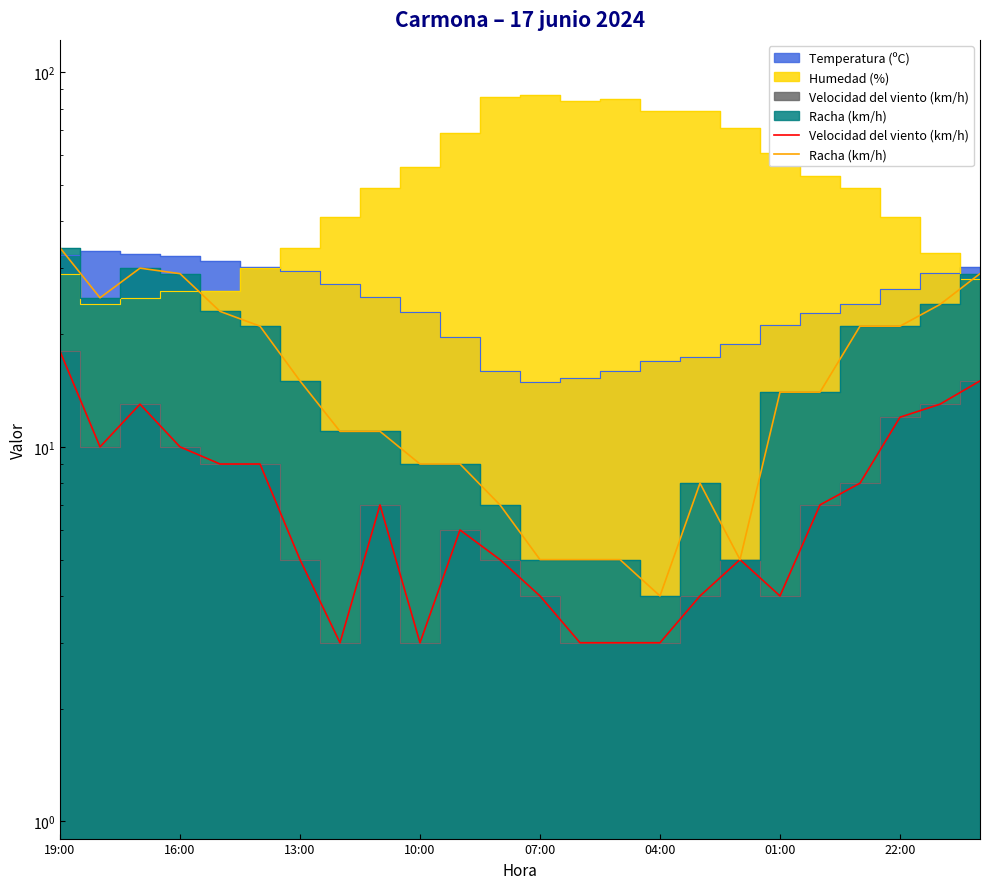

Reading left to right, extract all data points from this chart.

Velocidad del viento (km/h): 18	10	13	10	9	9	5	3	7	3	6	5	4	3	3	3	4	5	4	7	8	12	13	15
Racha (km/h): 34	25	30	29	23	21	15	11	11	9	9	7	5	5	5	4	8	5	14	14	21	21	24	29